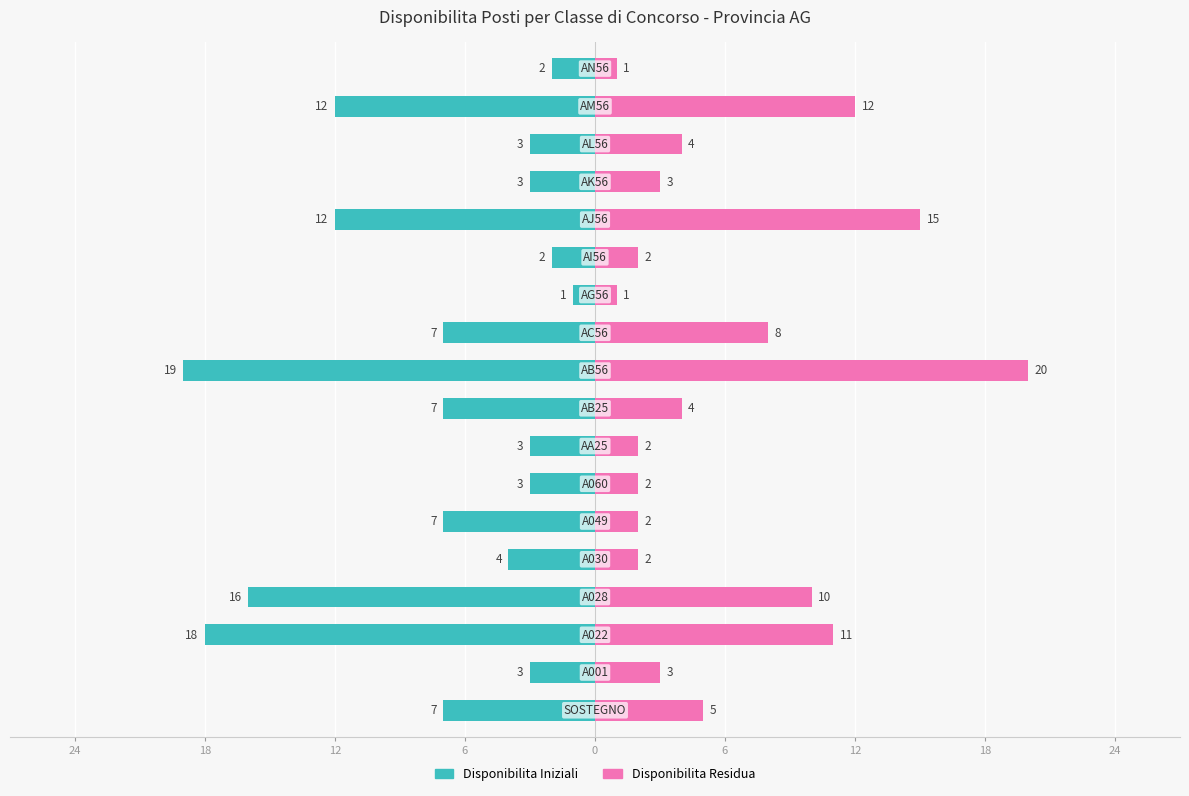

Are the bars grouped side by side (vs. stacked)?

Yes